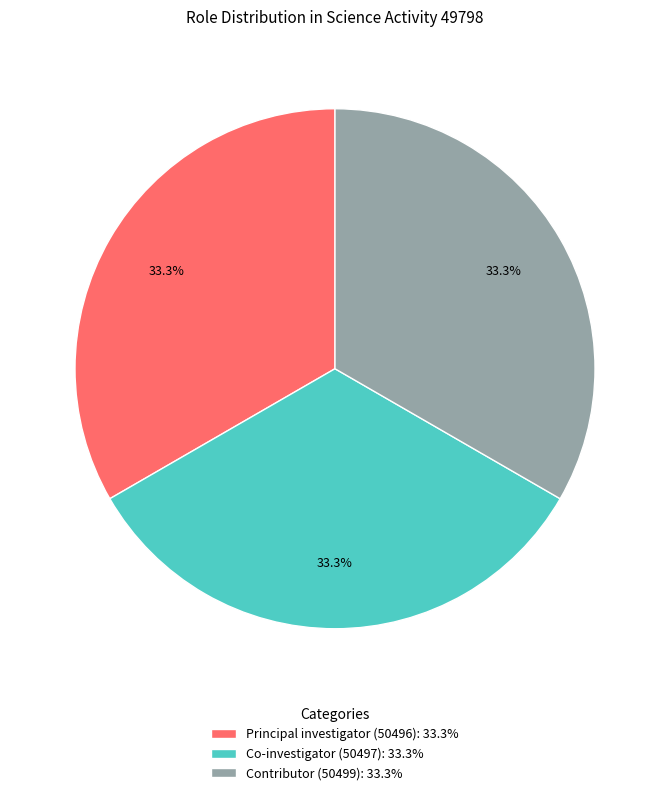

To the nearest percent, what is the average slice percentage?

33%